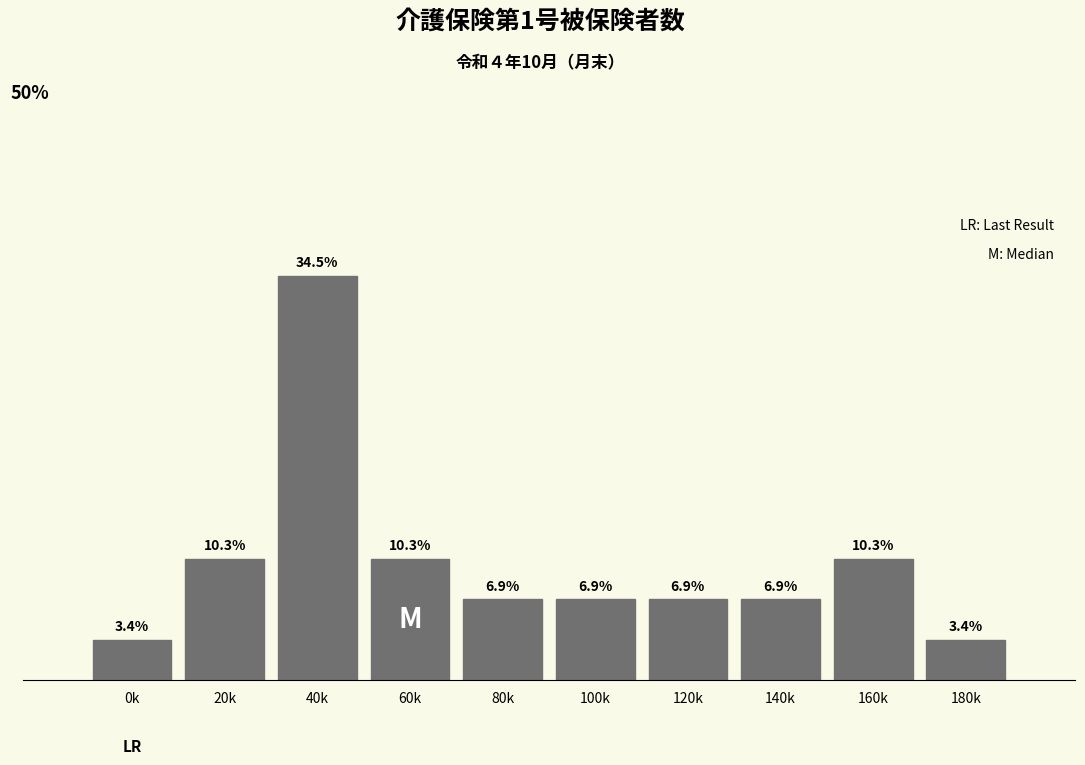

Which category has the highest value across all series?

40k